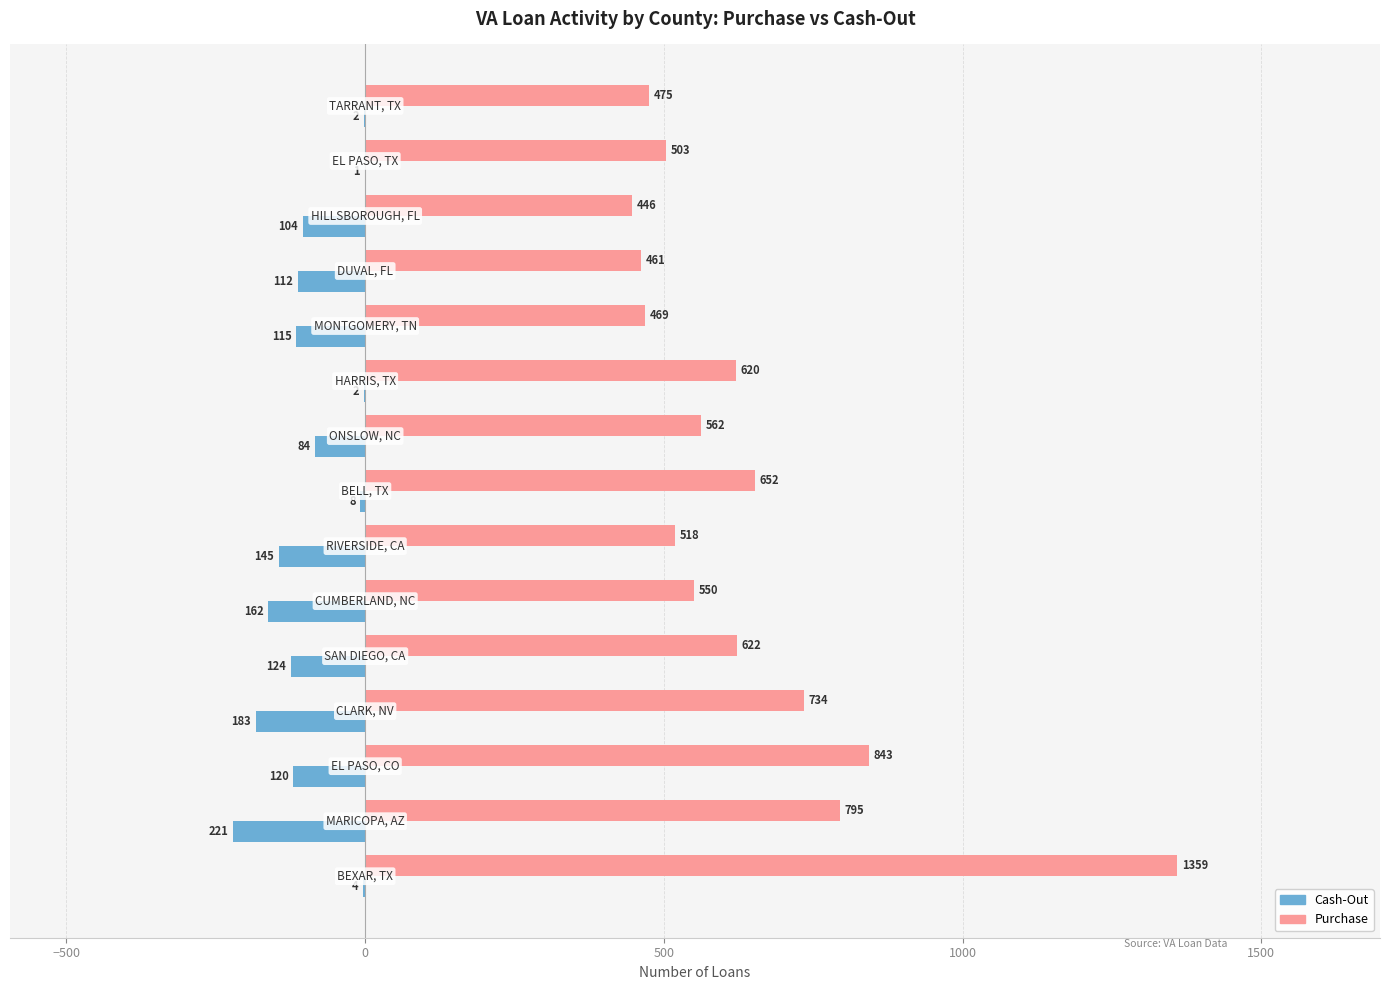

Which series has the largest total across all categories?

Purchase